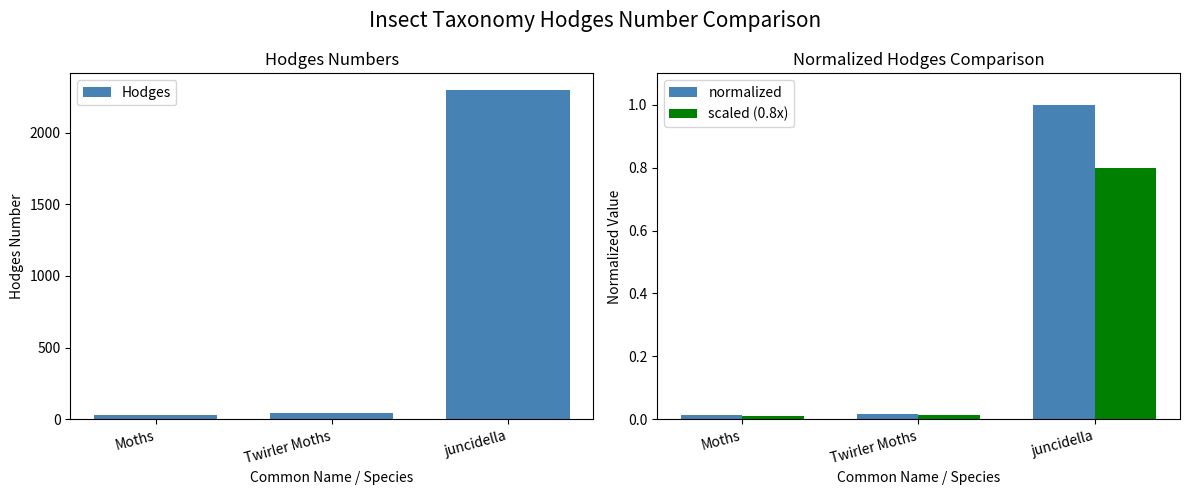

What is the average value of the normalized series?

0.3